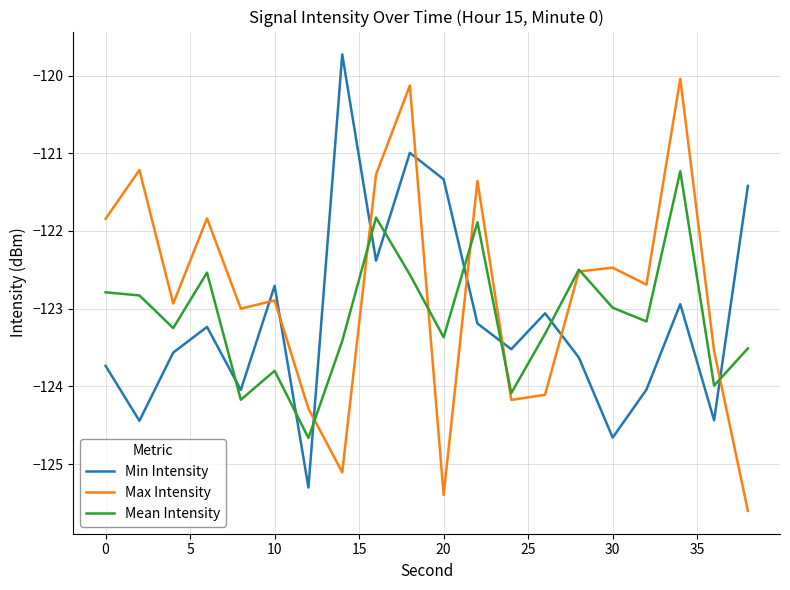

After their last crossing, which series has the higher values: Mean Intensity or Min Intensity?

Min Intensity